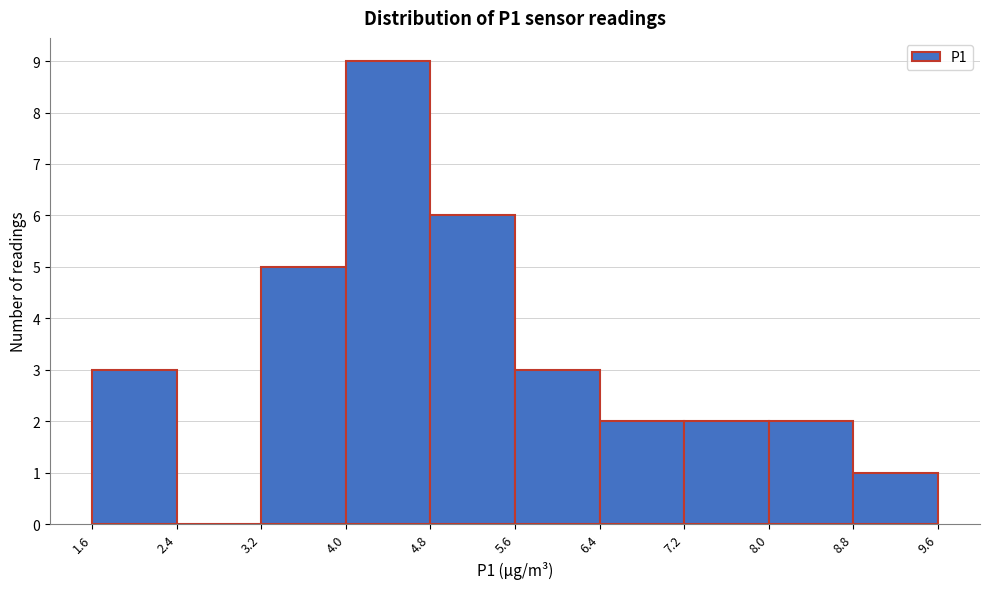

How tall is the bar that spans 1.6 to 2.4 on the x-axis? The values are not printed on the chart, so give them approximately, as read against the axis.

3